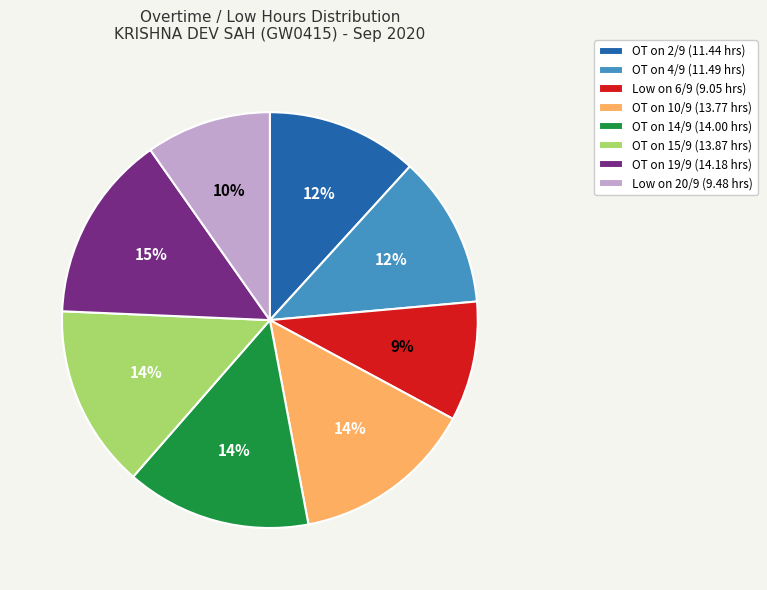

Count the number of slices in the pie.

8